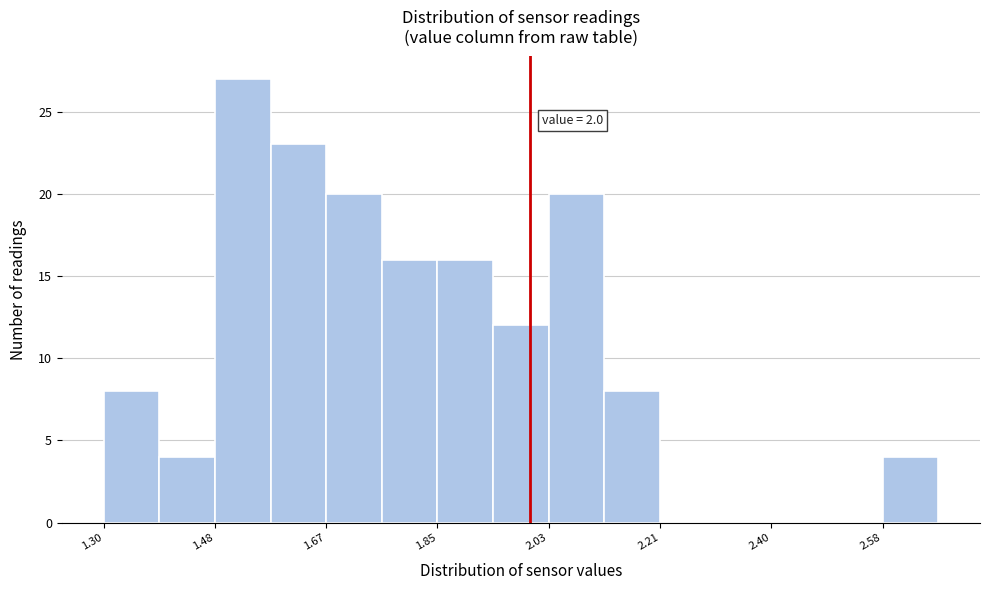

Over which range of the x-axis is the bar tallest?

1.48 to 1.58